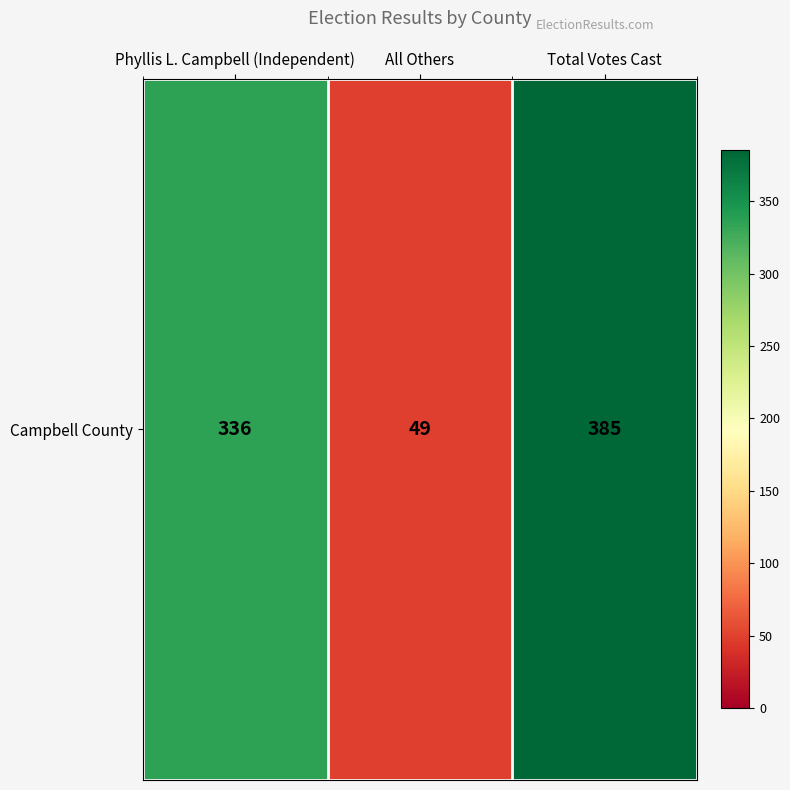

What is the greatest value displayed?

385